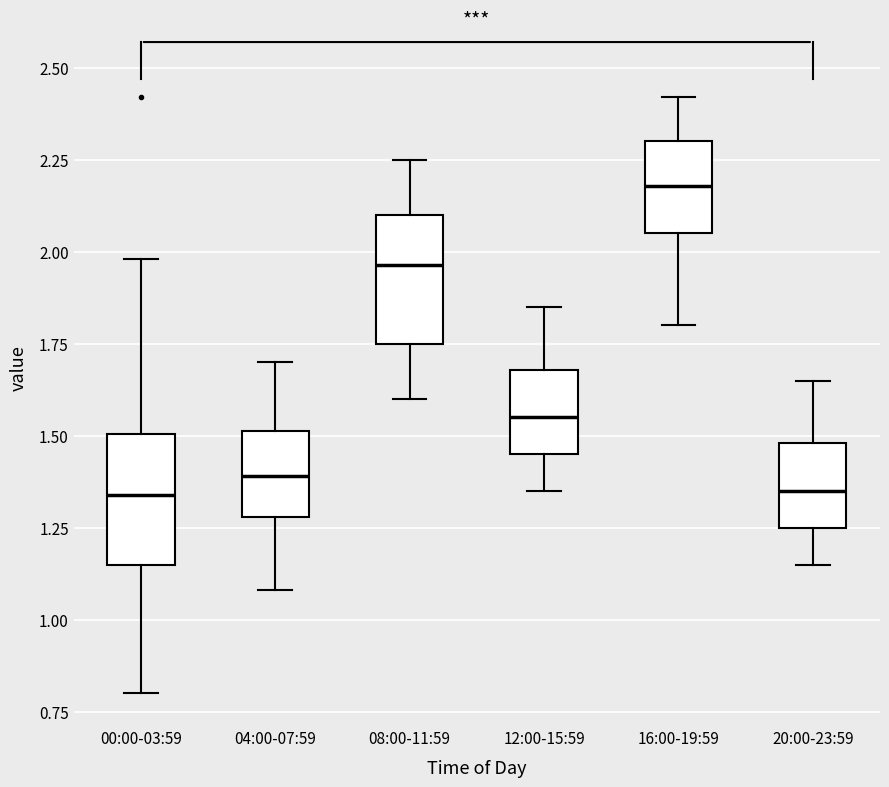

Reading left to right, transcribe this box plot: for each box, give where its median line is, the range the box spans, and where its two whiskers end, as read against the y-axis. The values are not printed on the chart, so give them approximately, as read against the axis.

00:00-03:59: median 1.35, box 1.15 to 1.50, whiskers 0.80 to 2.00
04:00-07:59: median 1.40, box 1.30 to 1.50, whiskers 1.10 to 1.70
08:00-11:59: median 1.95, box 1.75 to 2.10, whiskers 1.60 to 2.25
12:00-15:59: median 1.55, box 1.45 to 1.70, whiskers 1.35 to 1.85
16:00-19:59: median 2.20, box 2.05 to 2.30, whiskers 1.80 to 2.40
20:00-23:59: median 1.35, box 1.25 to 1.50, whiskers 1.15 to 1.65